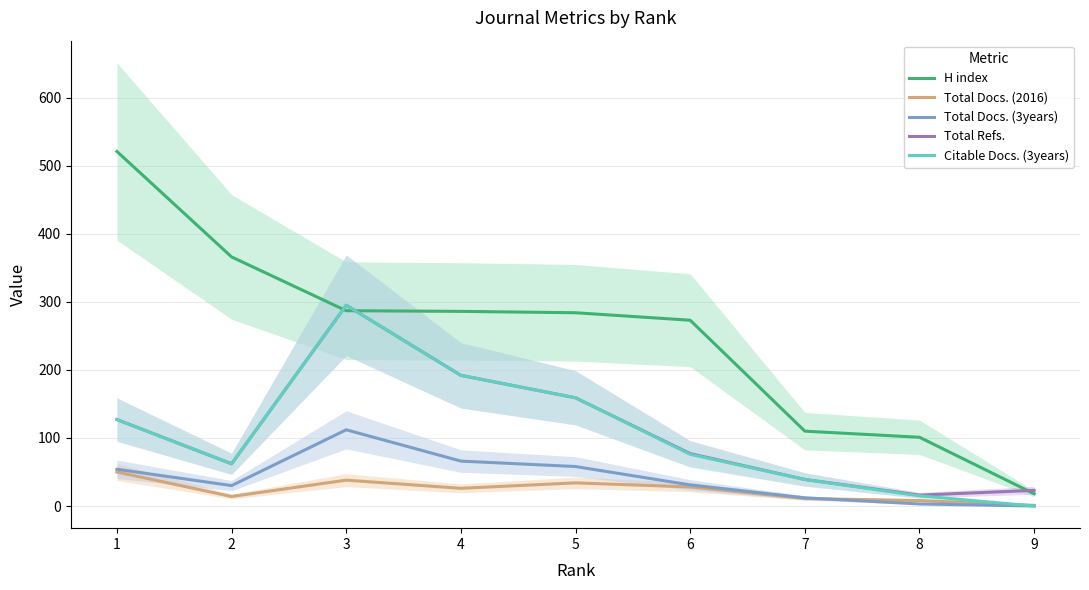

In Citable Docs. (3years), how many points are lower than both neighbors (excluding endpoints)?

1